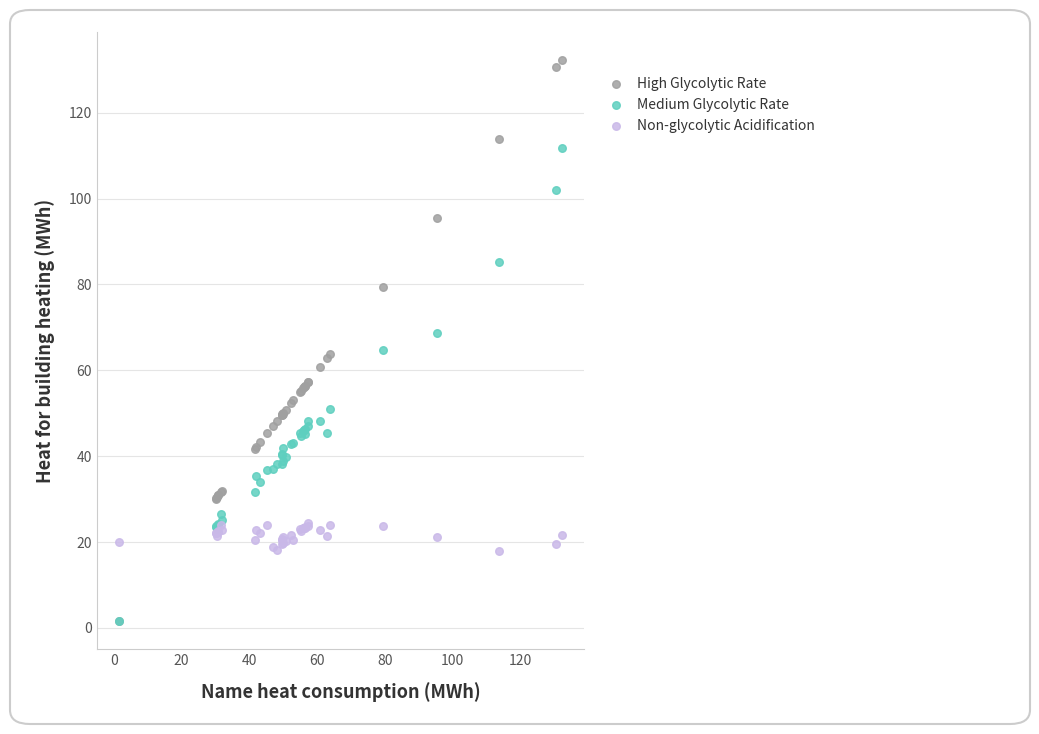

What are all the series names shown in the legend?

High Glycolytic Rate, Medium Glycolytic Rate, Non-glycolytic Acidification